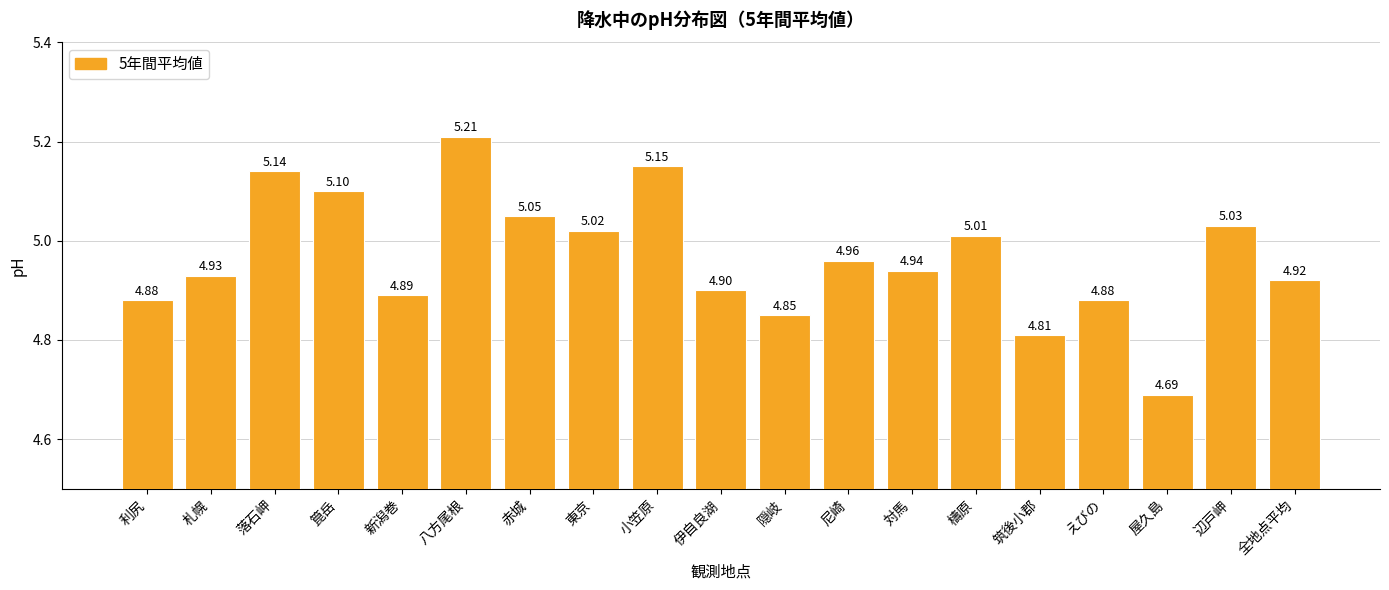

What is the difference between the values at 全地点平均 and 筑後小郡?

0.1